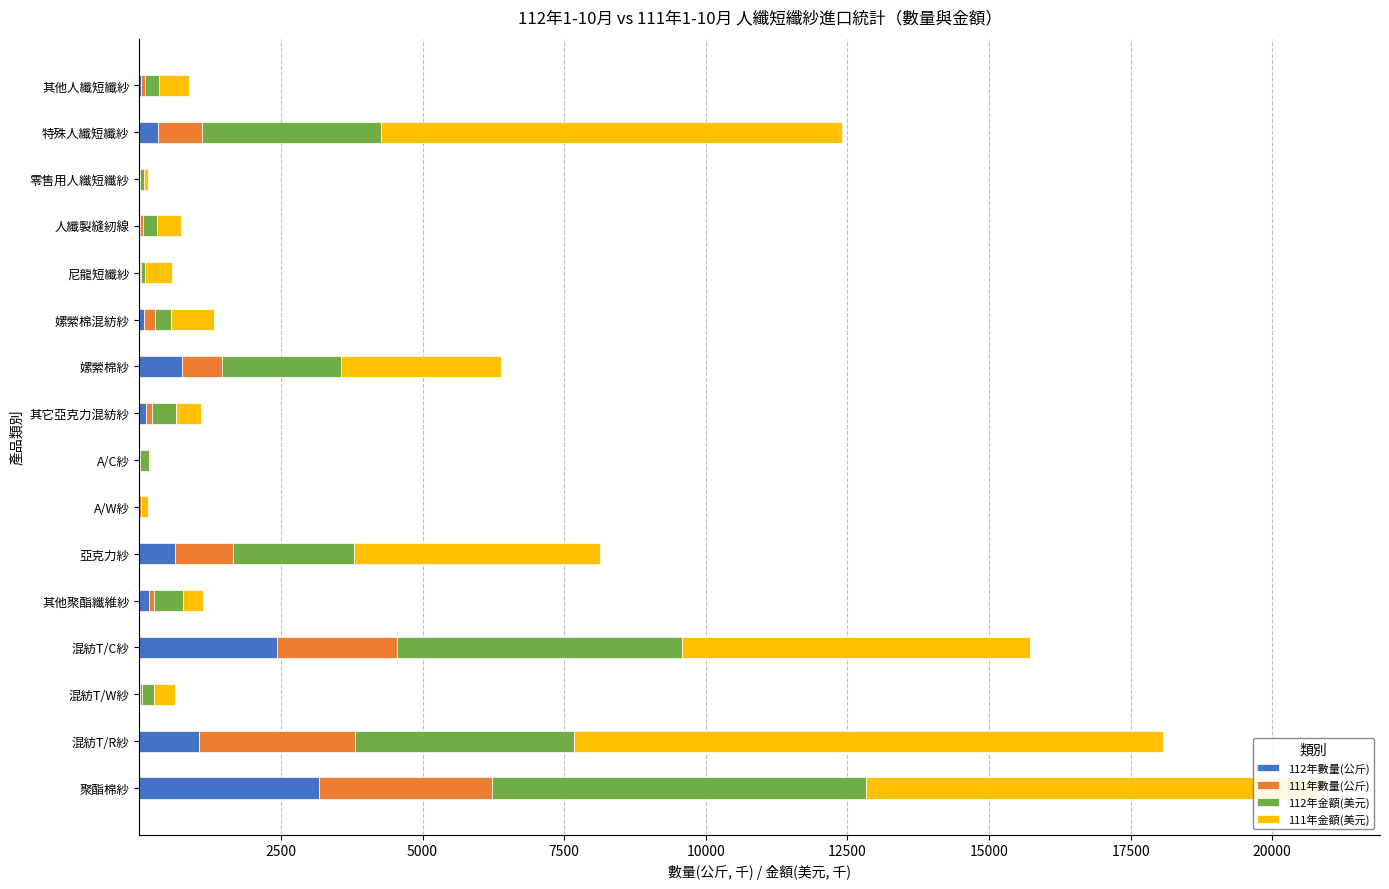

What is the maximum value for 112年數量(公斤)?

3168.7